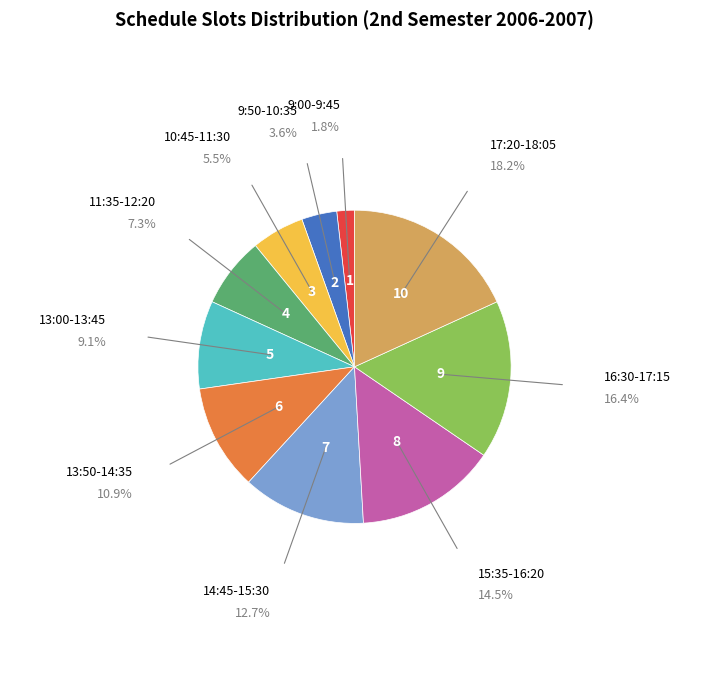

What is the ratio of the value at 17:20-18:05 to the value at 9:00-9:45?

10.0